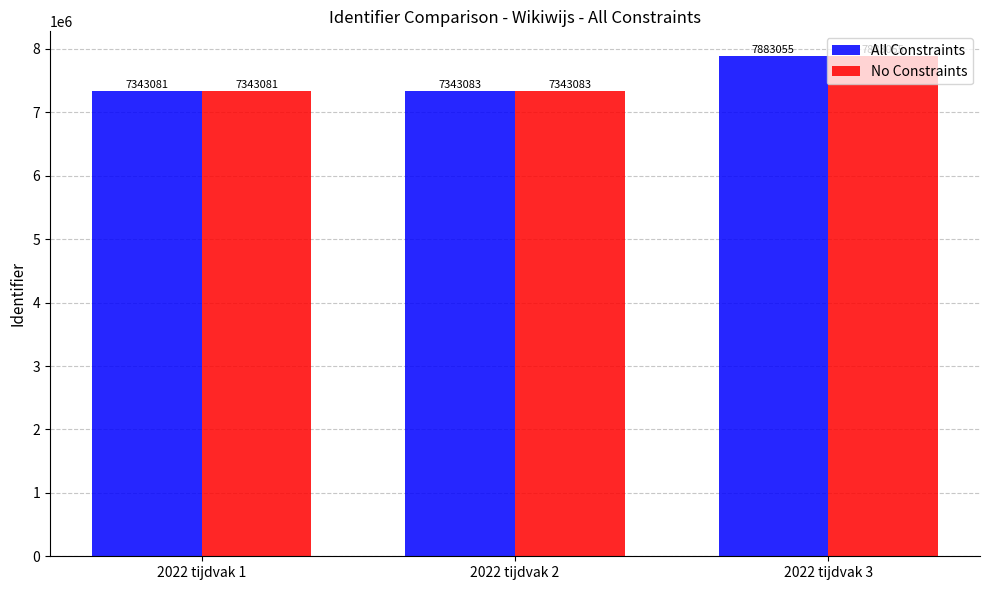

Reading right to left, list all the values displayed in this chart.

All Constraints: 2022 tijdvak 3=7883055	2022 tijdvak 2=7343083	2022 tijdvak 1=7343081
No Constraints: 2022 tijdvak 3=7883055	2022 tijdvak 2=7343083	2022 tijdvak 1=7343081